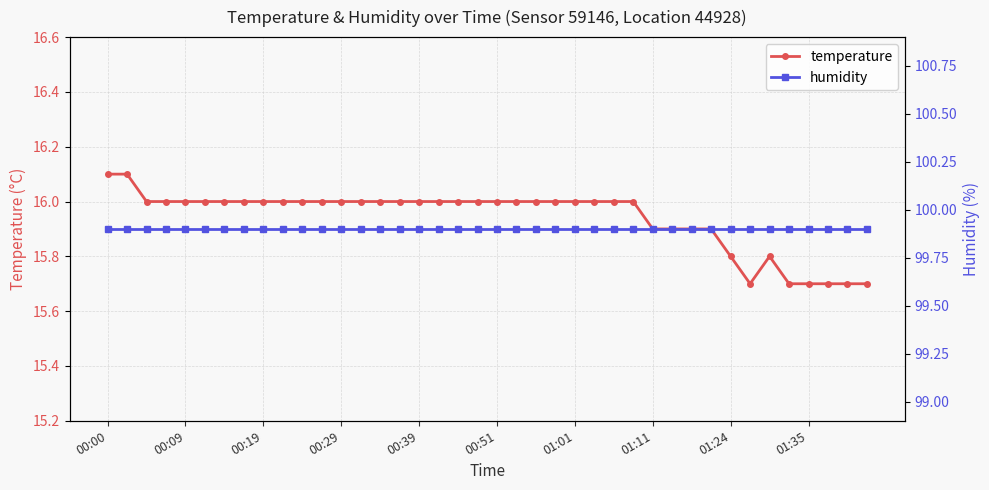

What are all the series names shown in the legend?

temperature, humidity